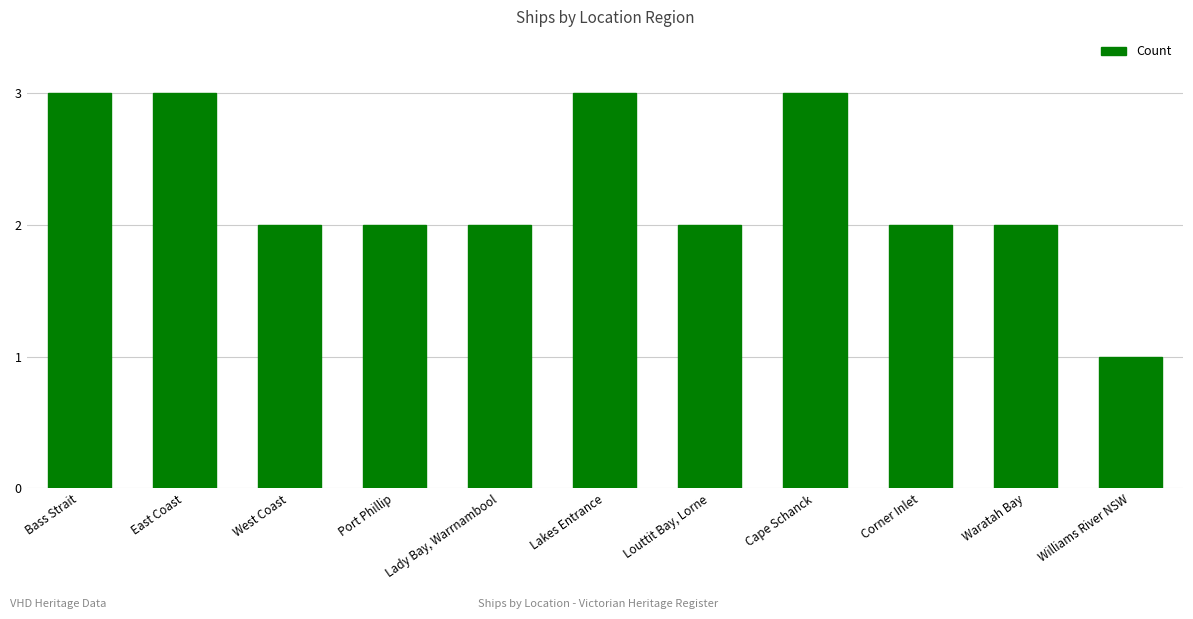

At which category does the chart reach its minimum across all series?

Williams River NSW